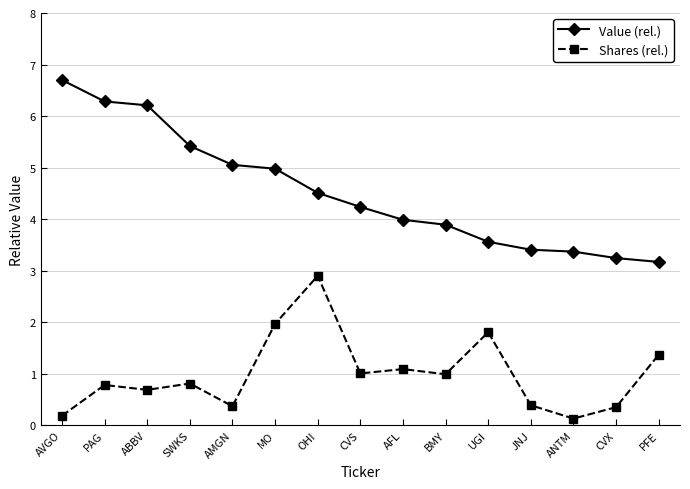

The value of Value (rel.) at JNJ is 1.7. True or false?

False